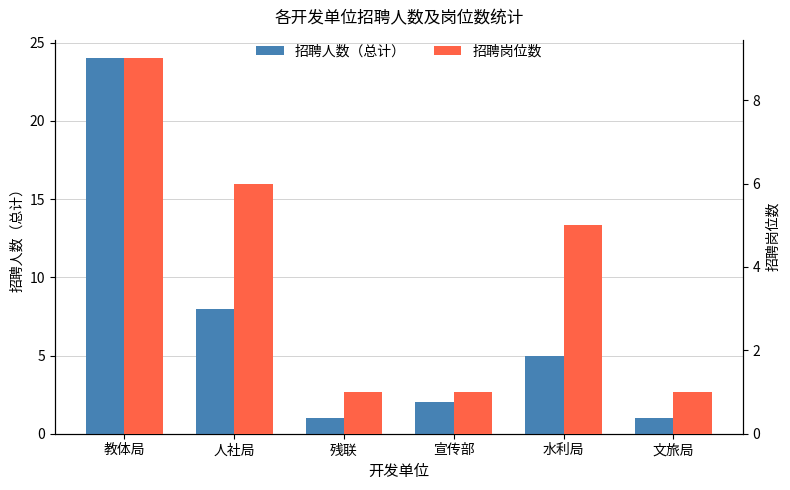

How many bars are there in each group?

2